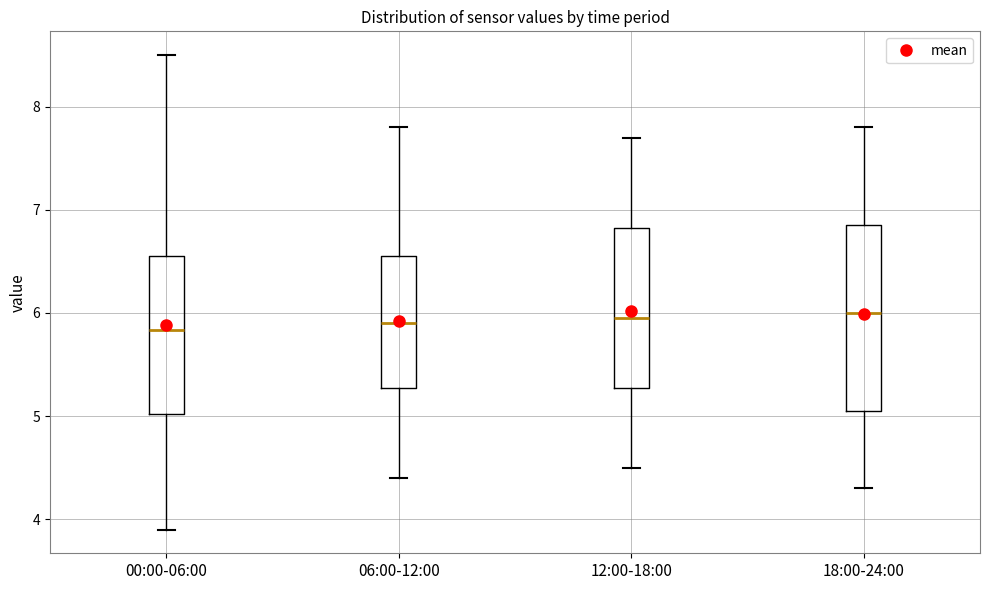

Comparing the boxes themselves (not the whiskers), which one is the tallest?

18:00-24:00